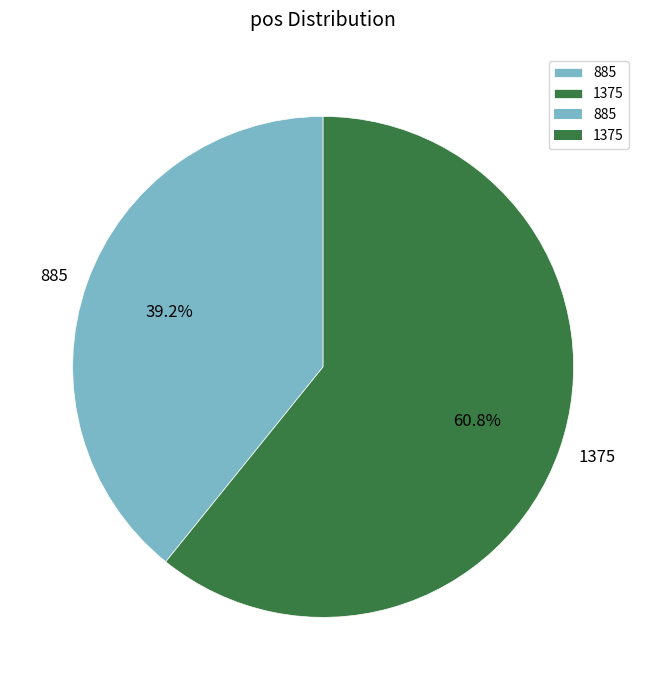

To the nearest percent, what is the combined percentage of 1375 and 885?

100%